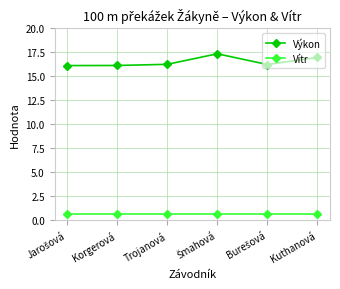

What are all the series names shown in the legend?

Výkon, Vítr